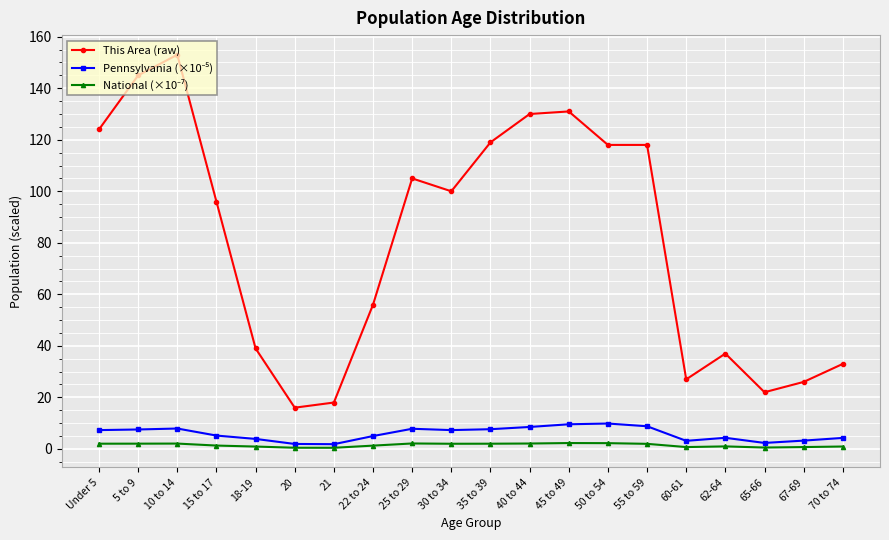

At which category does This Area (raw) reach its first local valley?

20